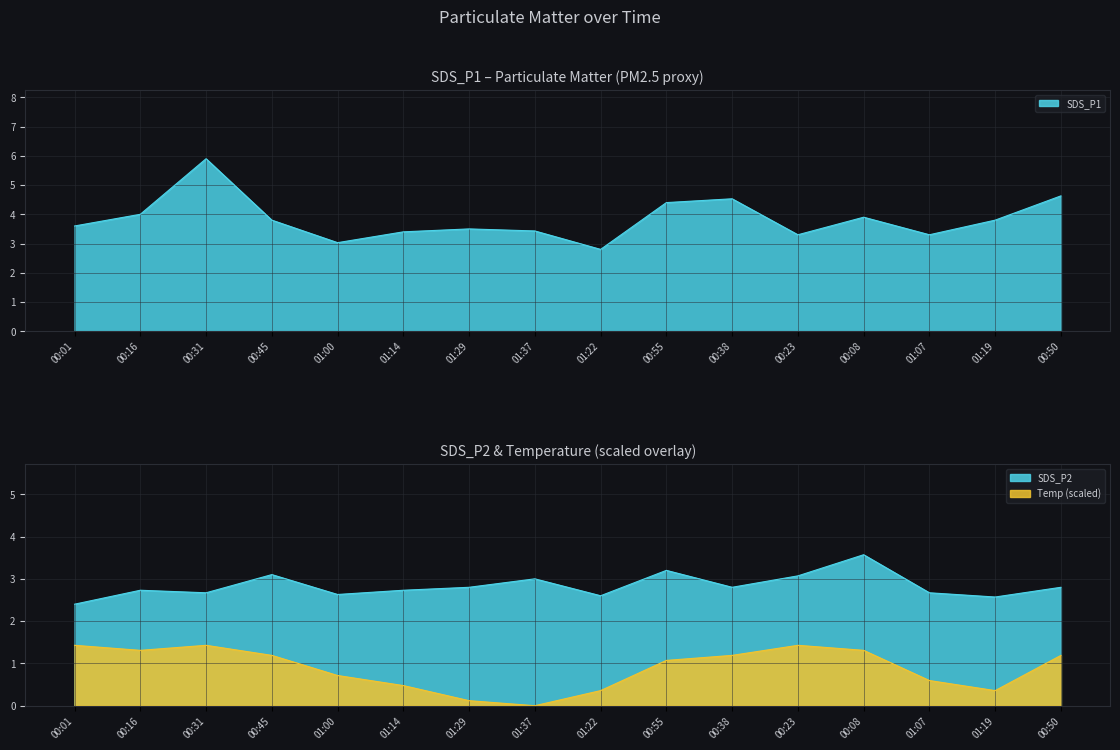

Between 00:45 and 00:16, which is larger?

00:16